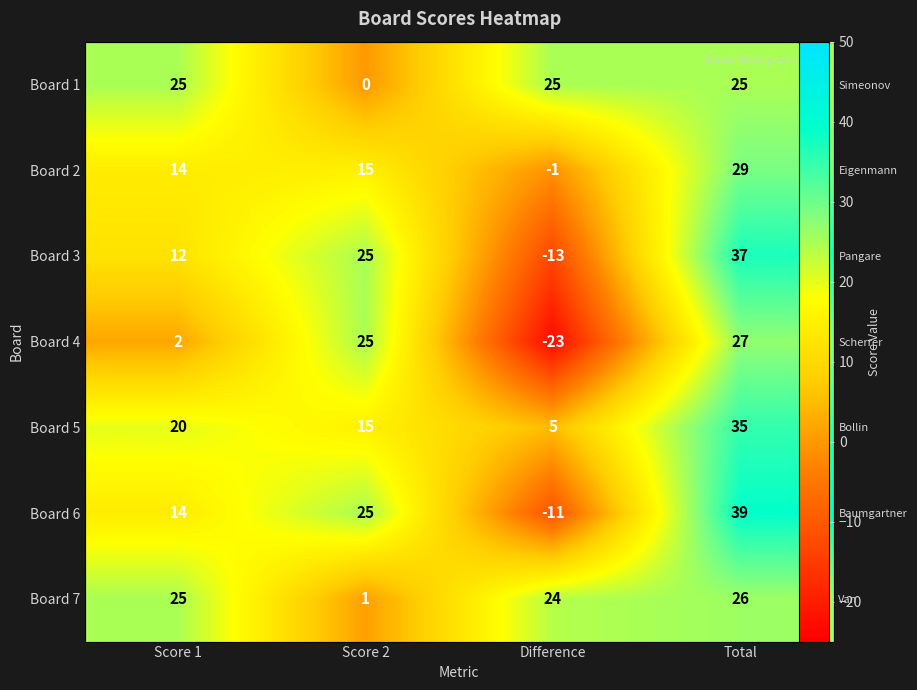

What is the difference between the second highest and minimum values in the Board 3 series?

38